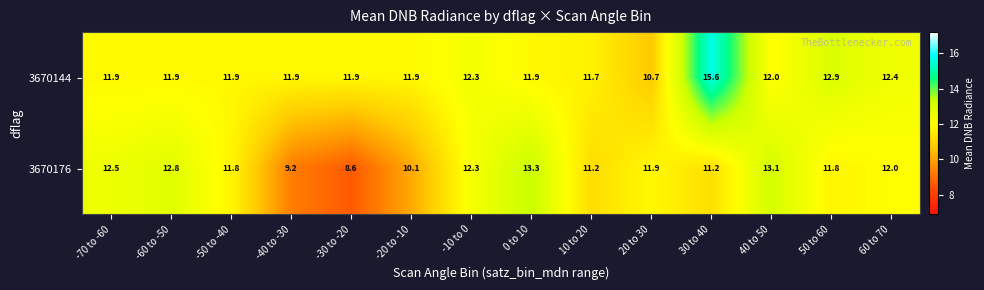

Reading left to right, what are all the values shown in this chart?

3670144: -70 to -60=11.9	-60 to -50=11.9	-50 to -40=11.9	-40 to -30=11.9	-30 to -20=11.9	-20 to -10=11.9	-10 to 0=12.3	0 to 10=11.9	10 to 20=11.7	20 to 30=10.7	30 to 40=15.6	40 to 50=12.0	50 to 60=12.9	60 to 70=12.4
3670176: -70 to -60=12.5	-60 to -50=12.8	-50 to -40=11.8	-40 to -30=9.2	-30 to -20=8.6	-20 to -10=10.1	-10 to 0=12.3	0 to 10=13.3	10 to 20=11.2	20 to 30=11.9	30 to 40=11.2	40 to 50=13.1	50 to 60=11.8	60 to 70=12.0